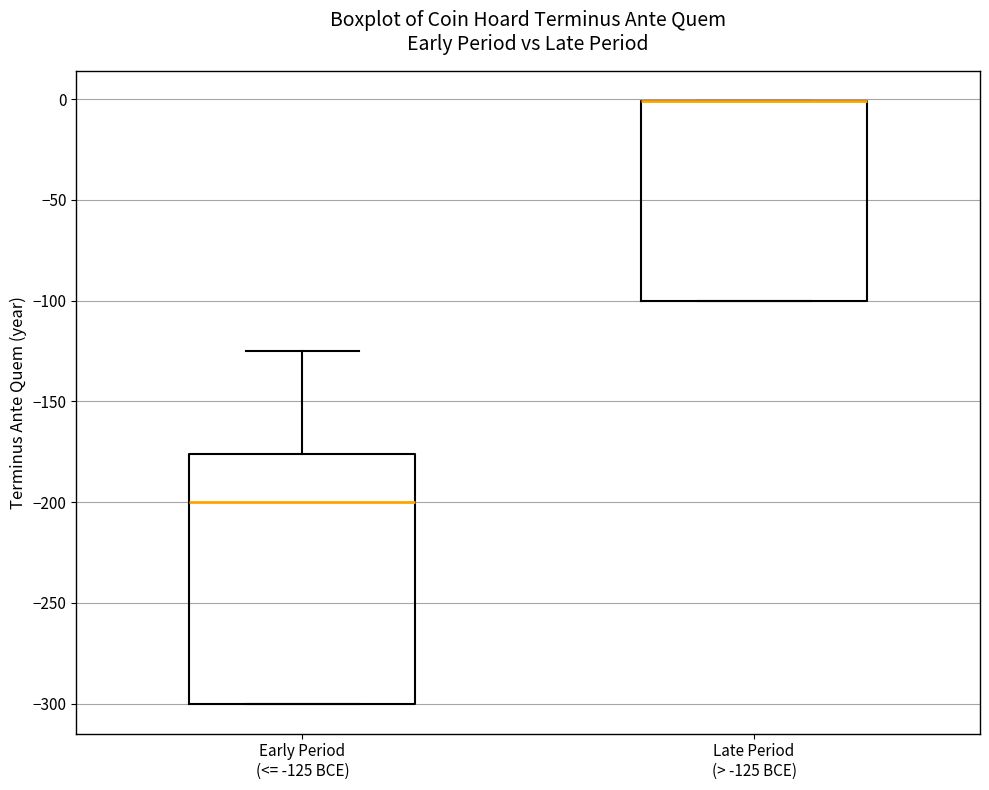

Which box is the tallest, from its lower edge to its upper edge?

Early Period (<= -125 BCE)